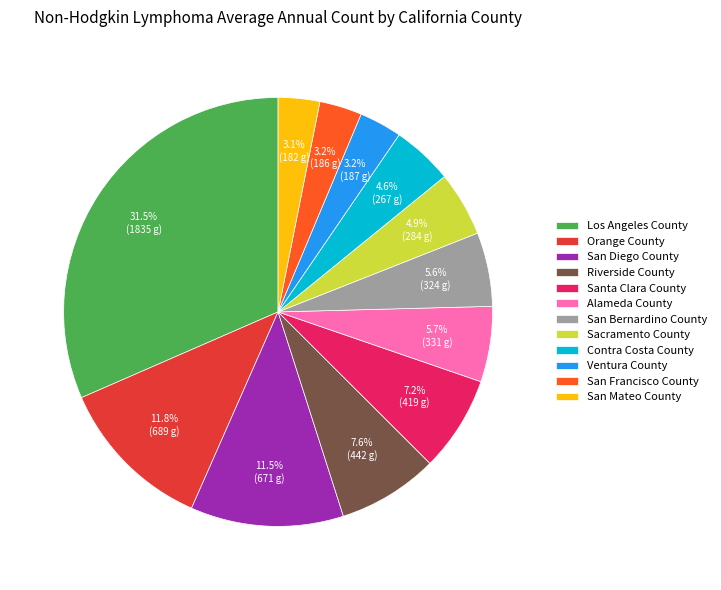

Between San Diego County and San Mateo County, which is larger?

San Diego County